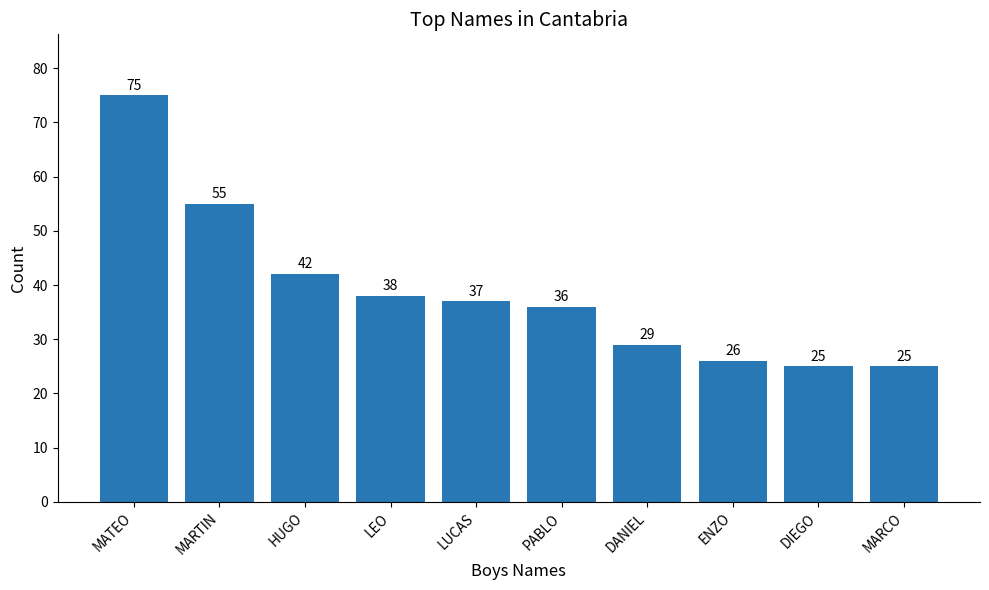

What is the ratio of the value at HUGO to the value at LEO?

1.1